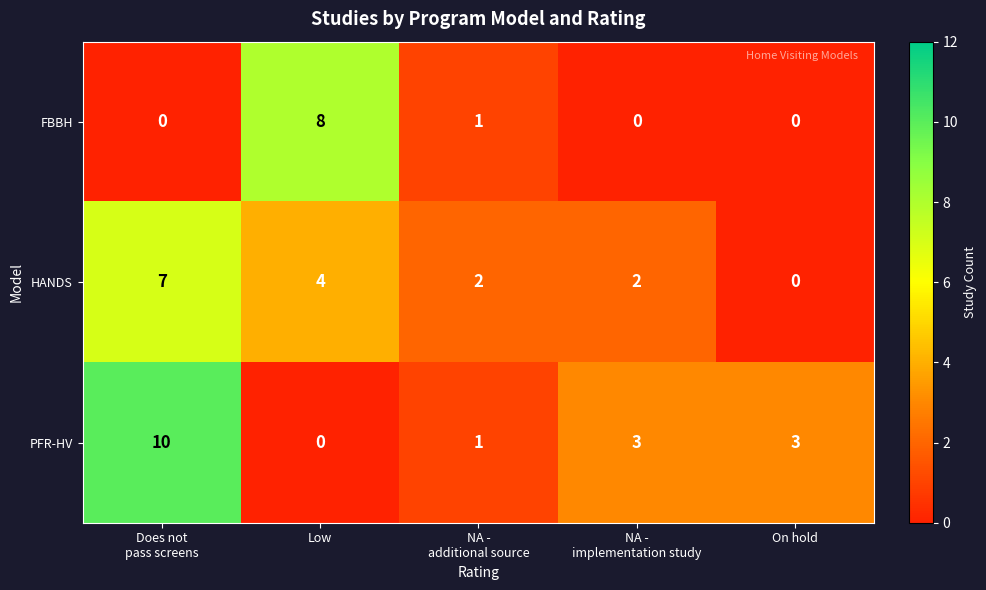

What is the average value of the HANDS series?

3